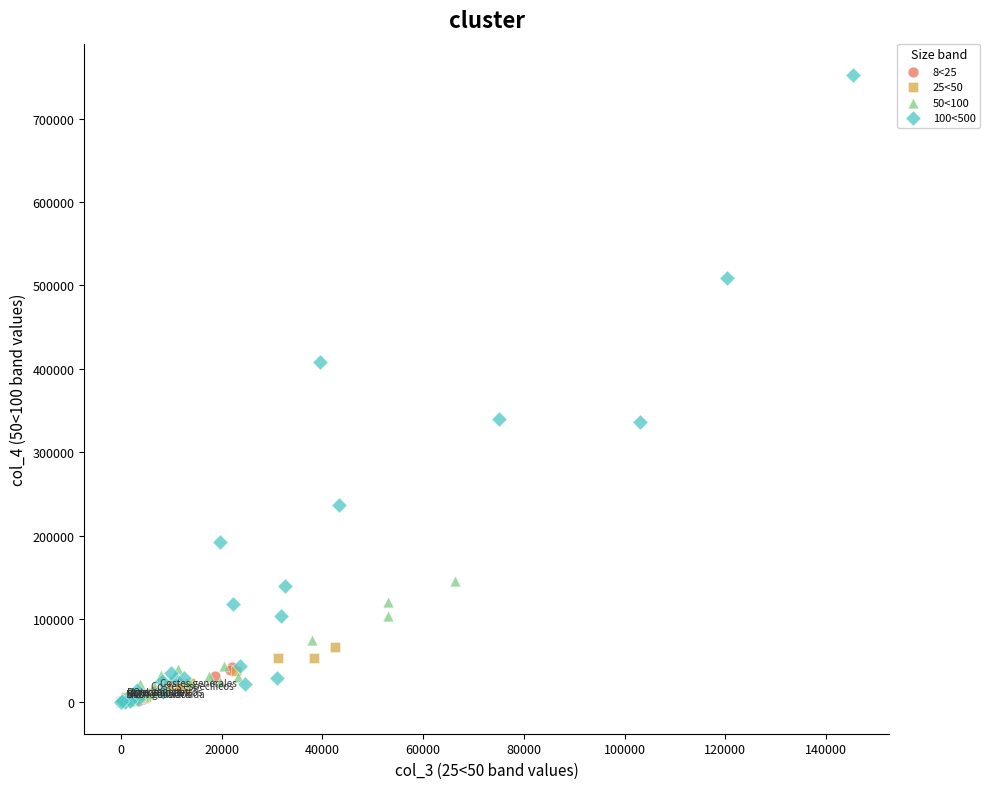

Which series reaches the maximum Y coordinate?

100<500